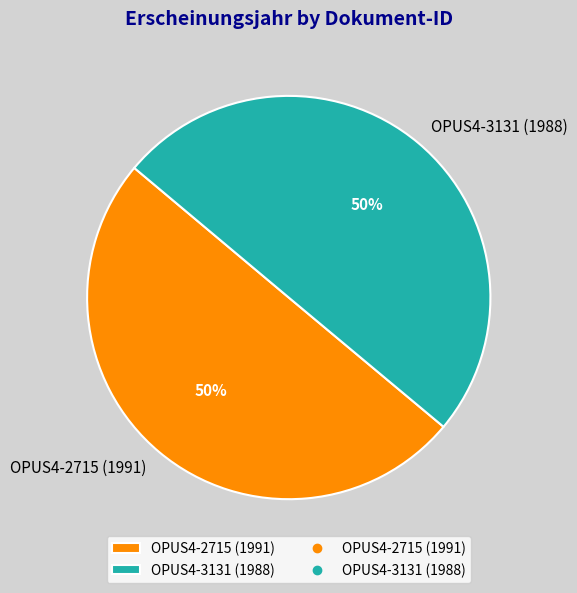

Approximately how many times larger is the value at OPUS4-3131 (1988) compared to OPUS4-2715 (1991)?

1.0